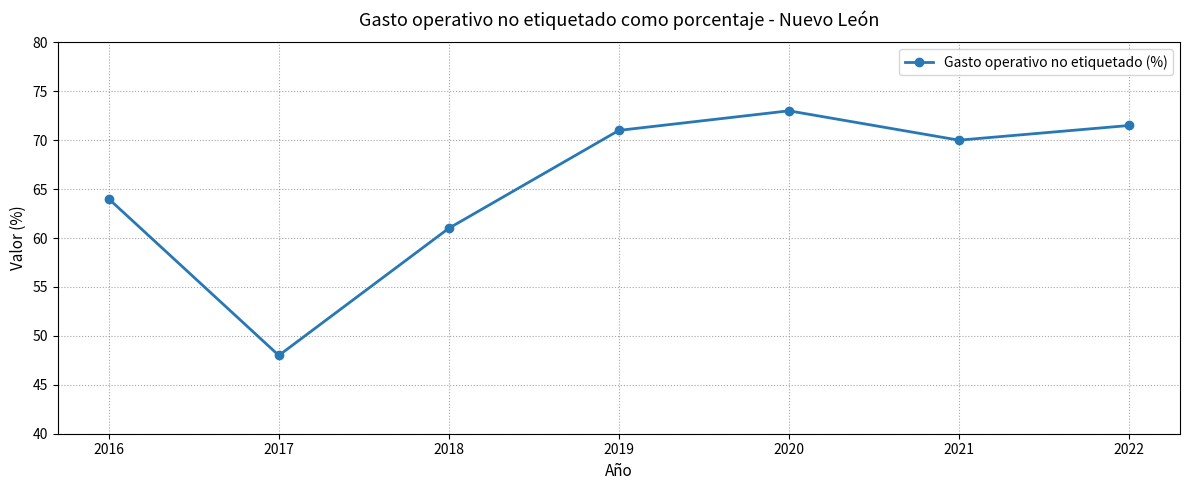

What is the average value?

65.5